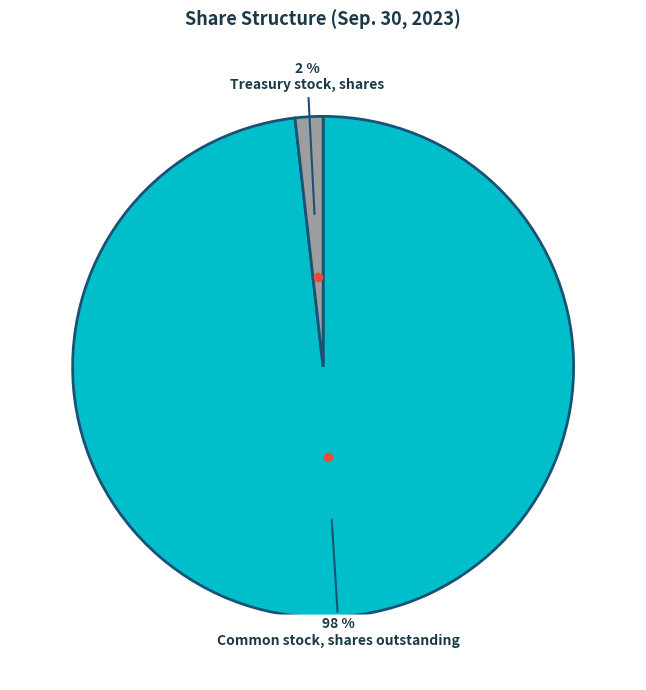

Do Treasury stock, shares and Common stock, shares outstanding together represent more than half of the pie?

Yes